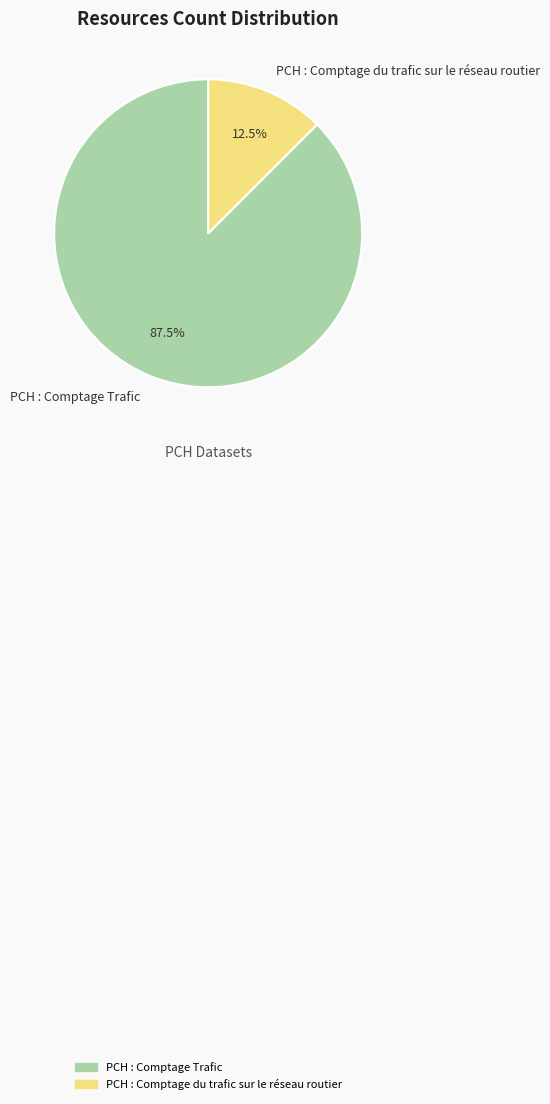

Which has a higher value, PCH : Comptage Trafic or PCH : Comptage du trafic sur le réseau routier?

PCH : Comptage Trafic